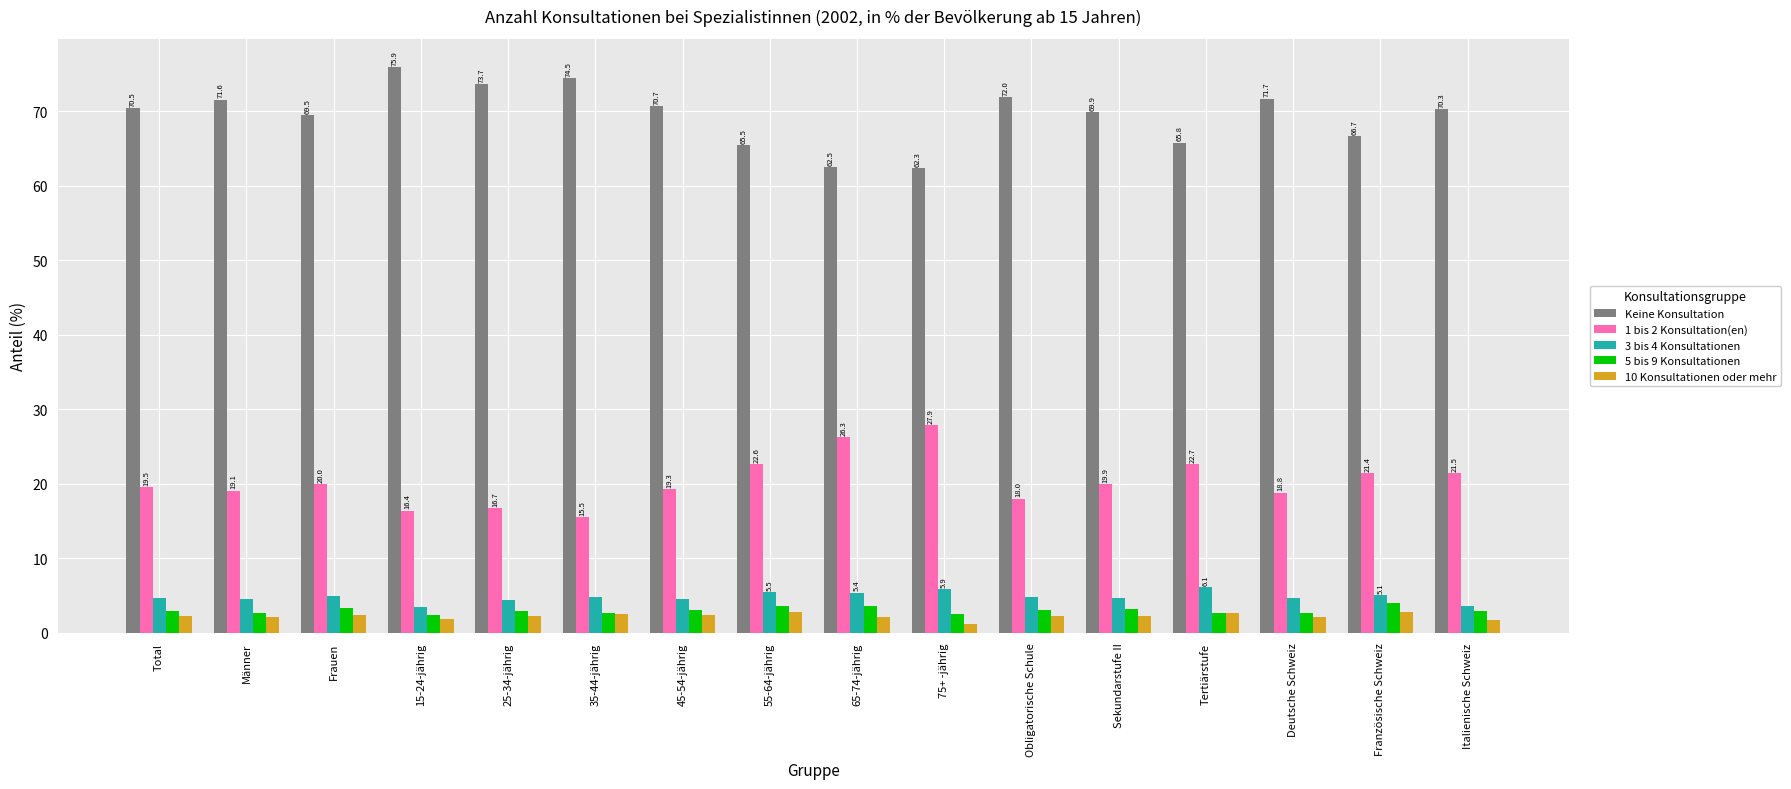

What is the label of the 5th bar from the left?

25-34-jährig